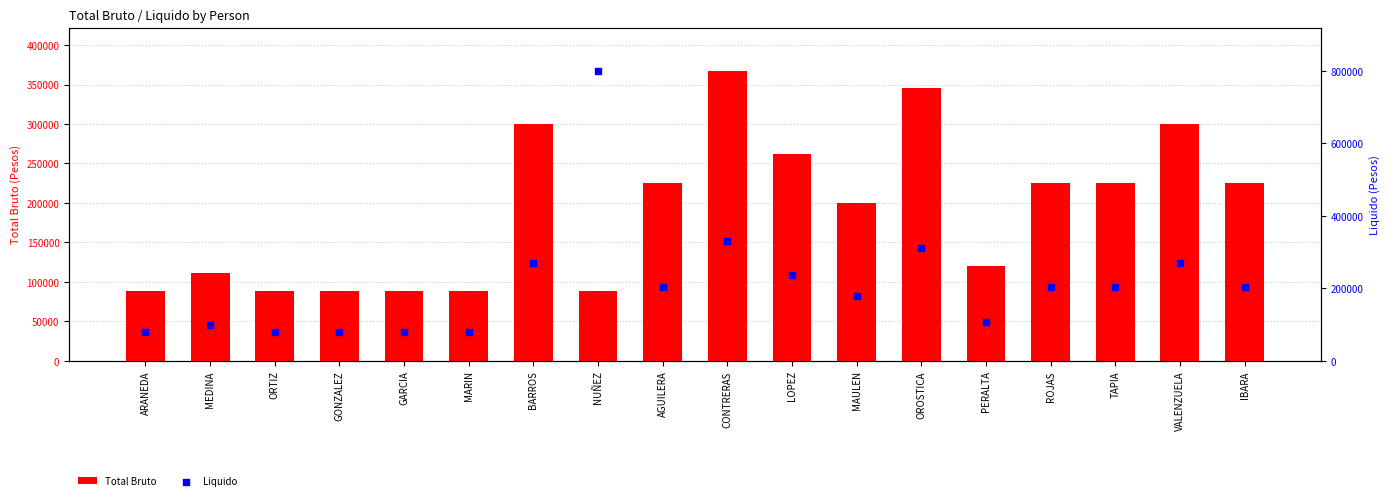

At which category is the sum across all series the highest?

NUÑEZ